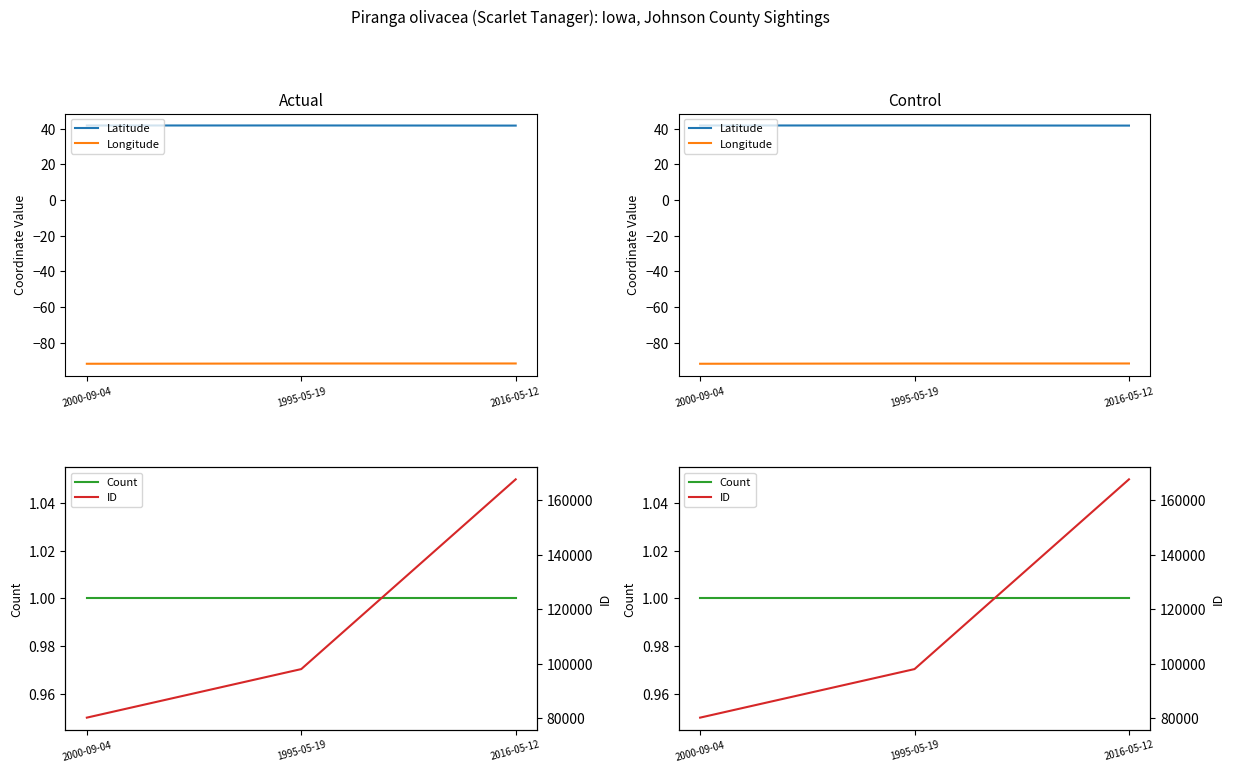

Is the value of ID at 2016-05-12 greater than the value of Count at 2000-09-04?

Yes